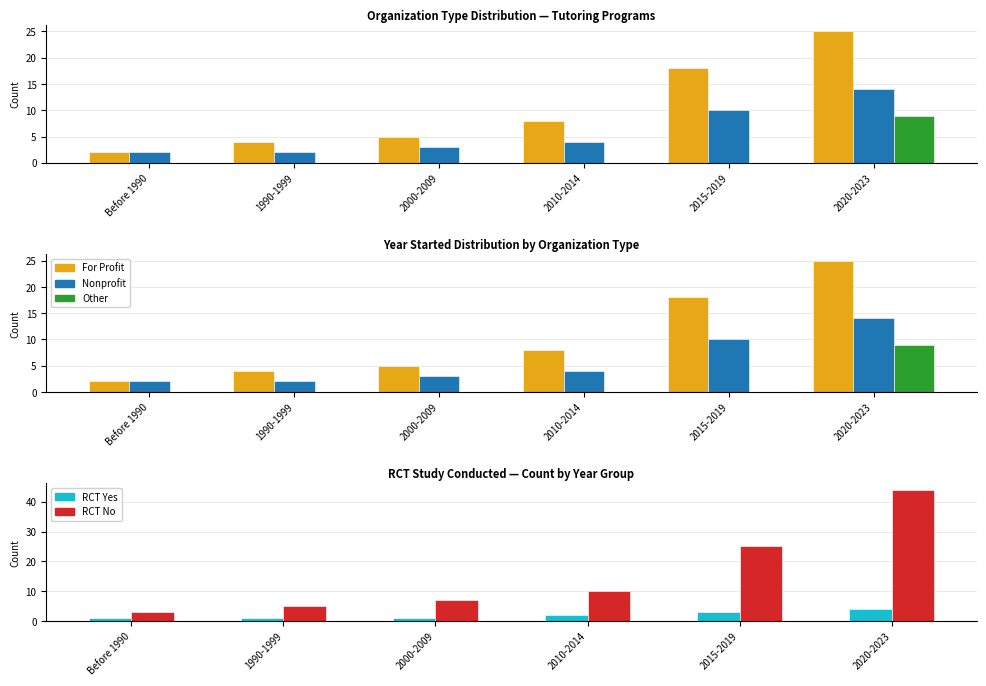

At which label does For Profit first exceed 8?

2015-2019